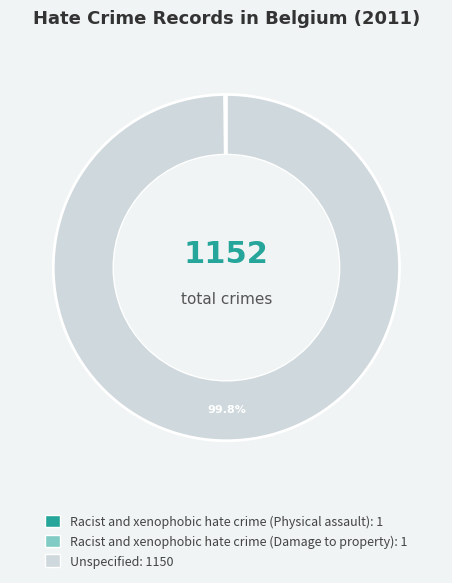

Is there any slice that represents more than half of the pie?

Yes